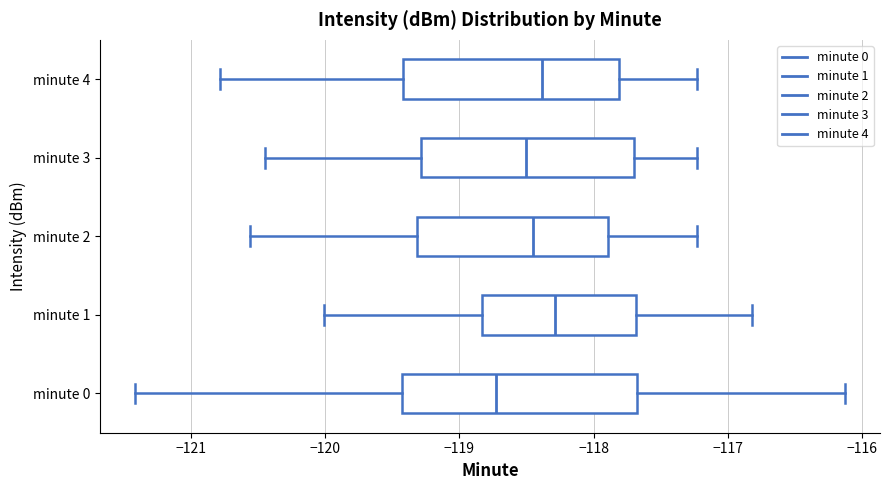

Where is the left edge of the box for minute 3 on the x-axis? The values are not printed on the chart, so give them approximately, as read against the axis.

-119.3